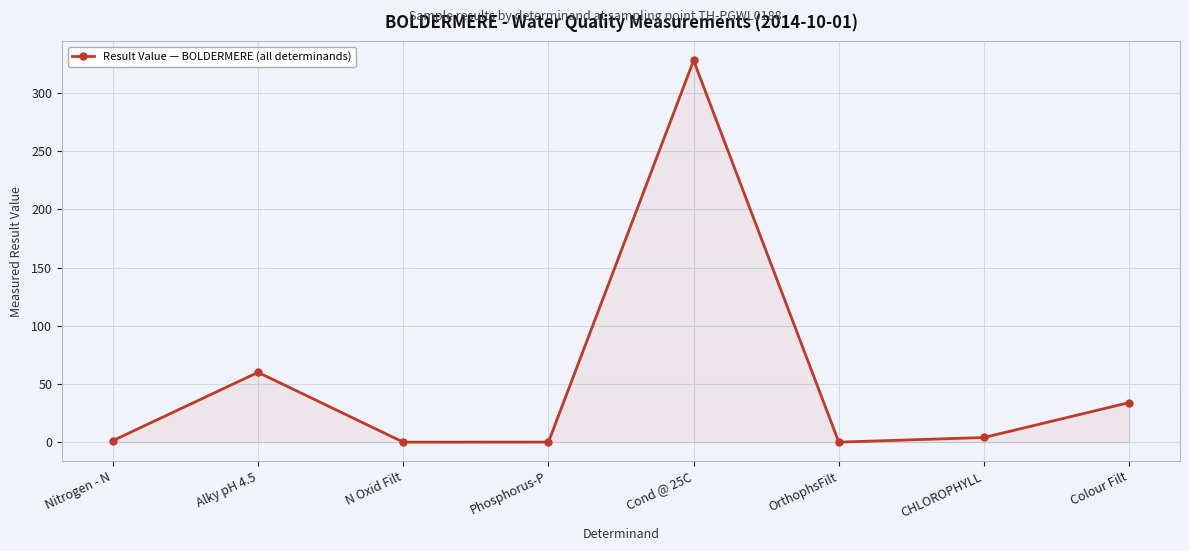

Reading right to left, extract all data points from this chart.

Colour Filt=34.0	CHLOROPHYLL=4.0	OrthophsFilt=0.0	Cond @ 25C=328.0	Phosphorus-P=0.1	N Oxid Filt=0.0	Alky pH 4.5=60.0	Nitrogen - N=1.3